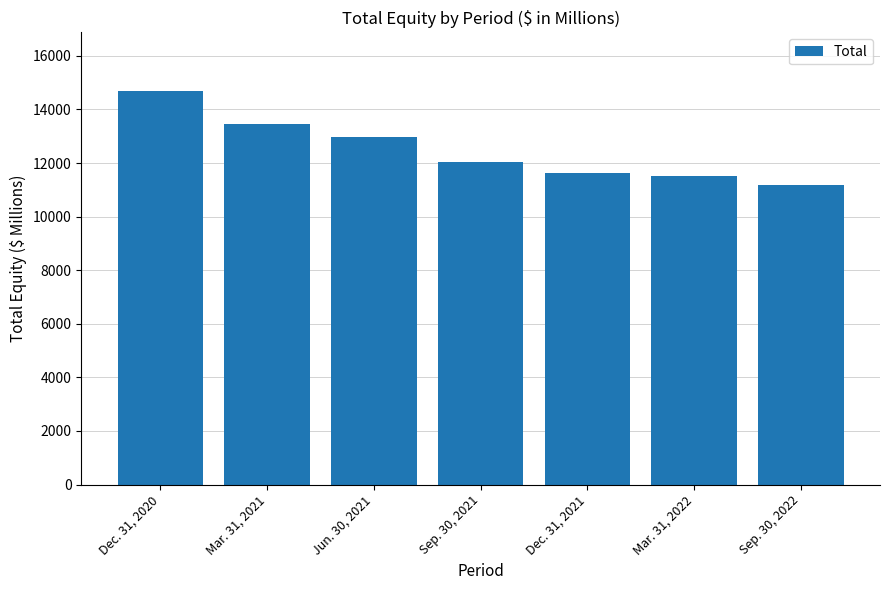

Reading left to right, extract all data points from this chart.

Dec. 31, 2020=14676	Mar. 31, 2021=13440	Jun. 30, 2021=12985	Sep. 30, 2021=12035	Dec. 31, 2021=11614	Mar. 31, 2022=11505	Sep. 30, 2022=11169